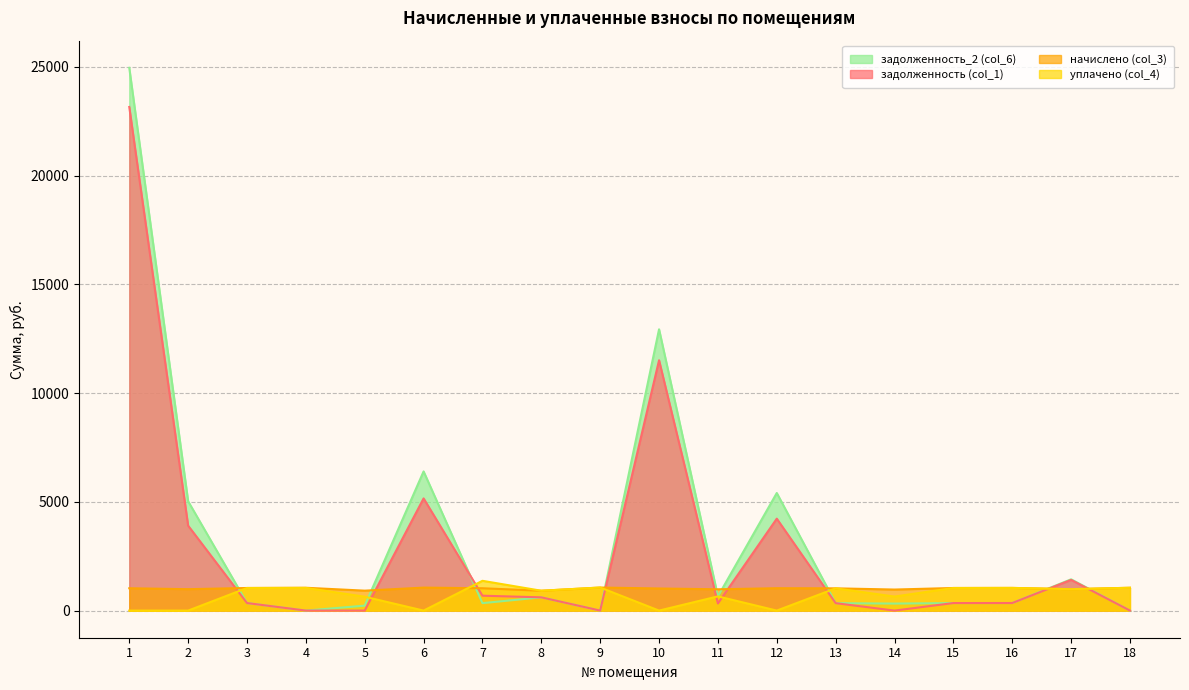

Where is задолженность_2 (col_6) nearest to the value 12478?

10